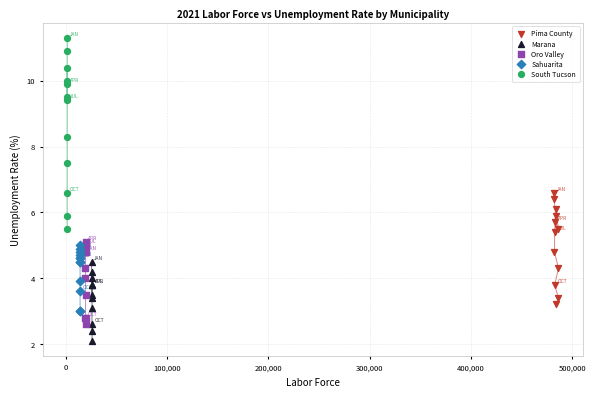

What are all the series names shown in the legend?

Pima County, Marana, Oro Valley, Sahuarita, South Tucson